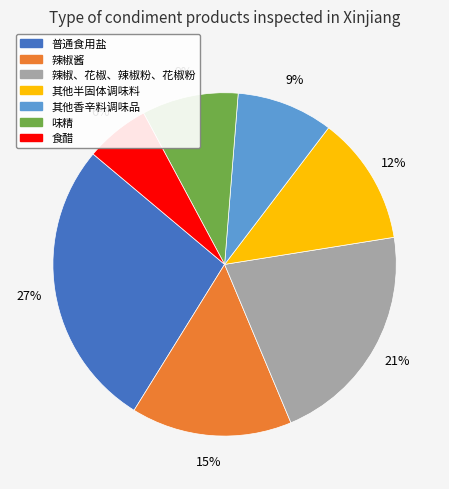

To the nearest percent, what is the difference between the 其他半固体调味料 and 辣椒酱 slice percentages?

3%